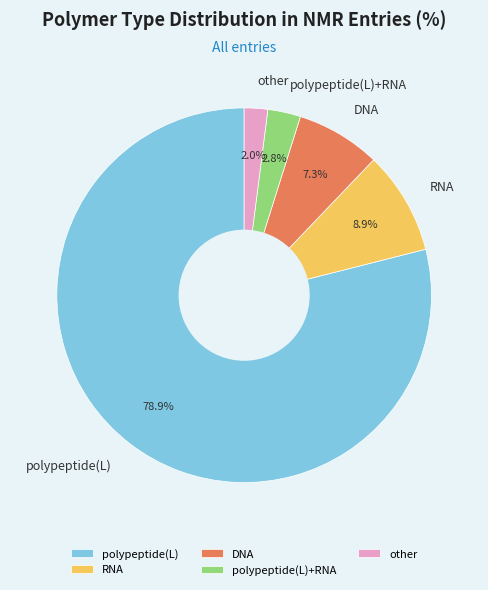

How many segments does this pie chart have?

5